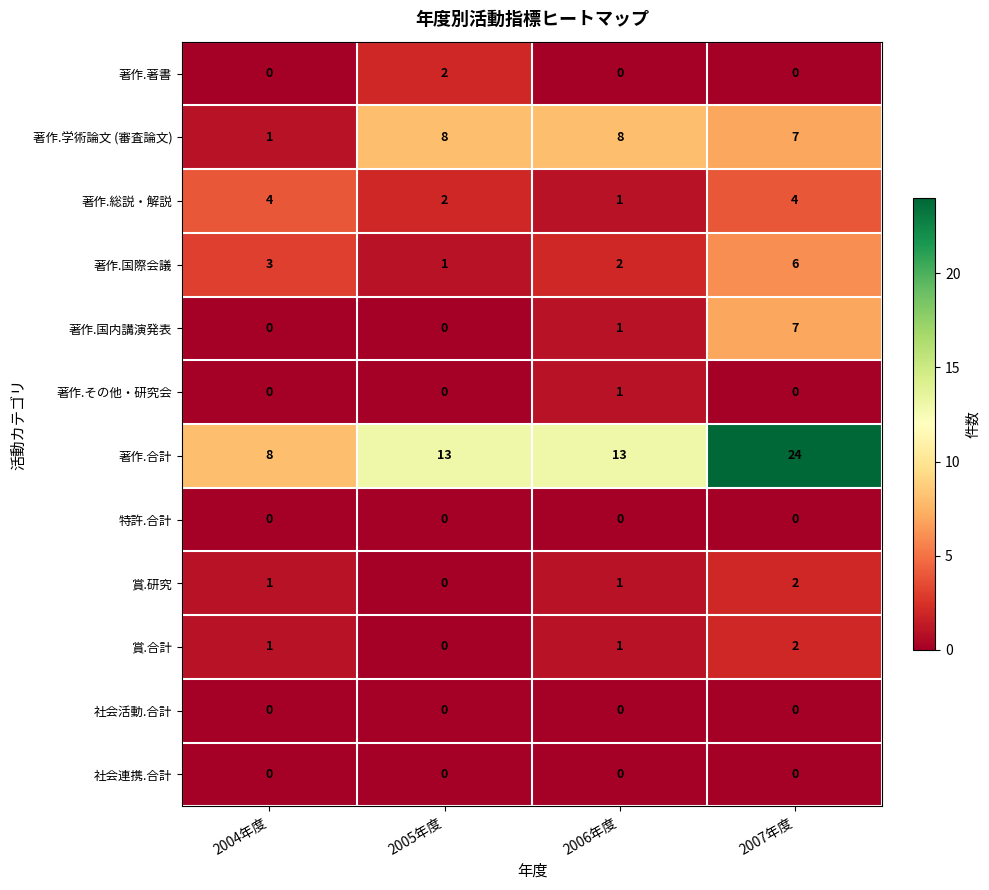

What is the sum of all 賞.合計 values?

4